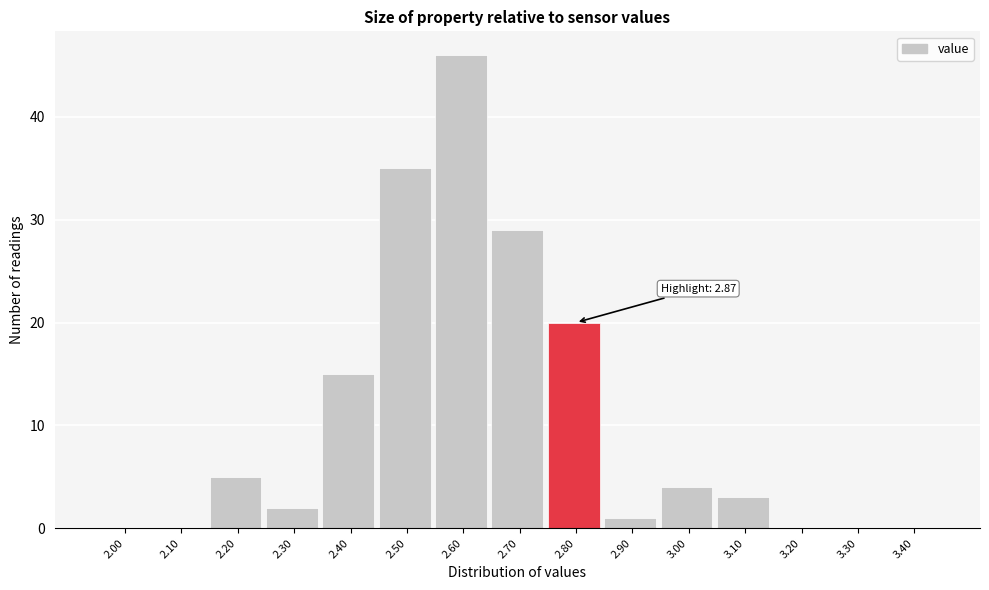

Between 2.20 and 3.40, which is larger?

2.20